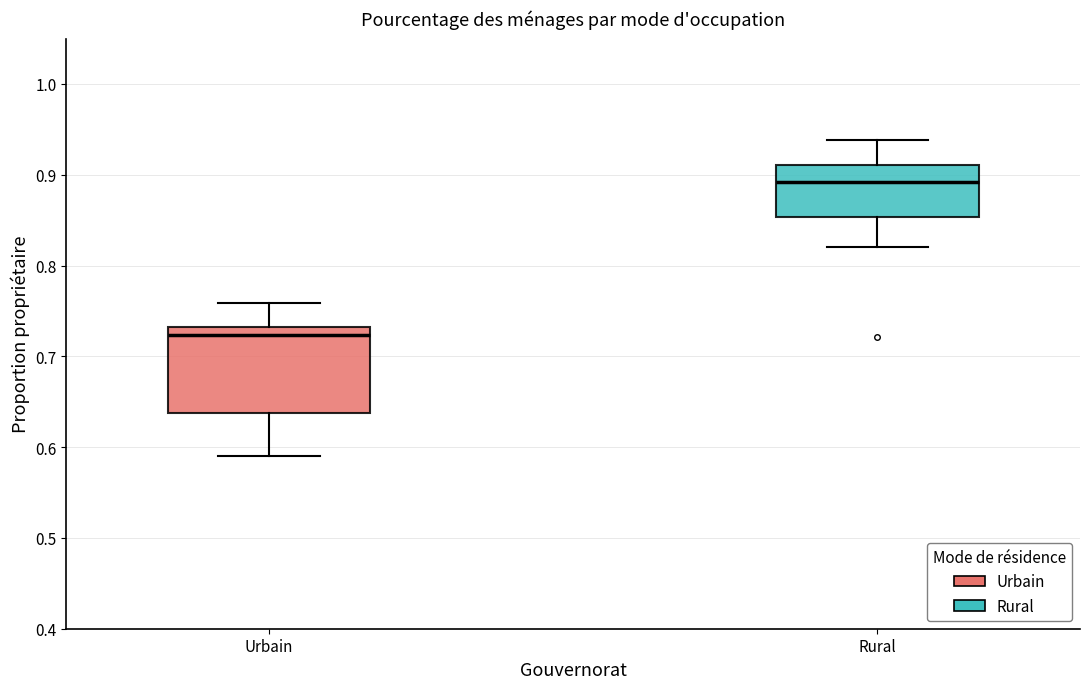

Comparing the boxes themselves (not the whiskers), which one is the tallest?

Urbain